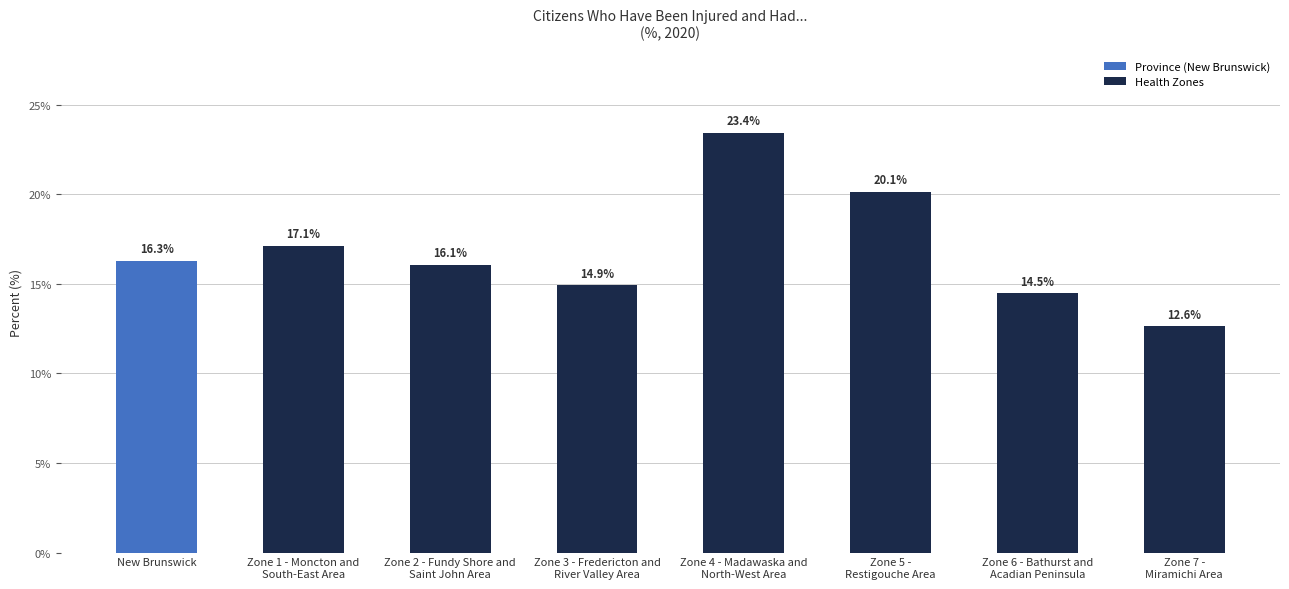

What is the ratio of the value at Zone 2 - Fundy Shore and
Saint John Area to the value at Zone 6 - Bathurst and
Acadian Peninsula?

1.1